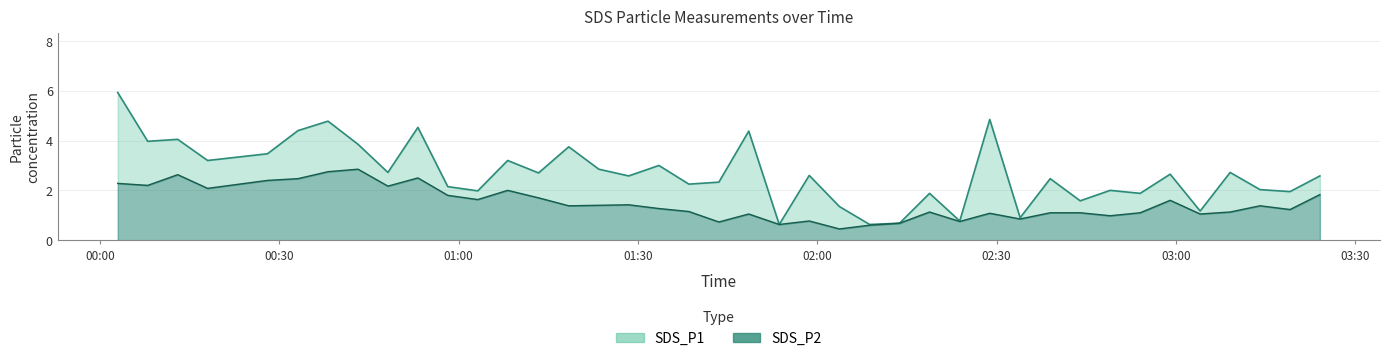

List the series in order of their peak value, highest first.

SDS_P1, SDS_P2